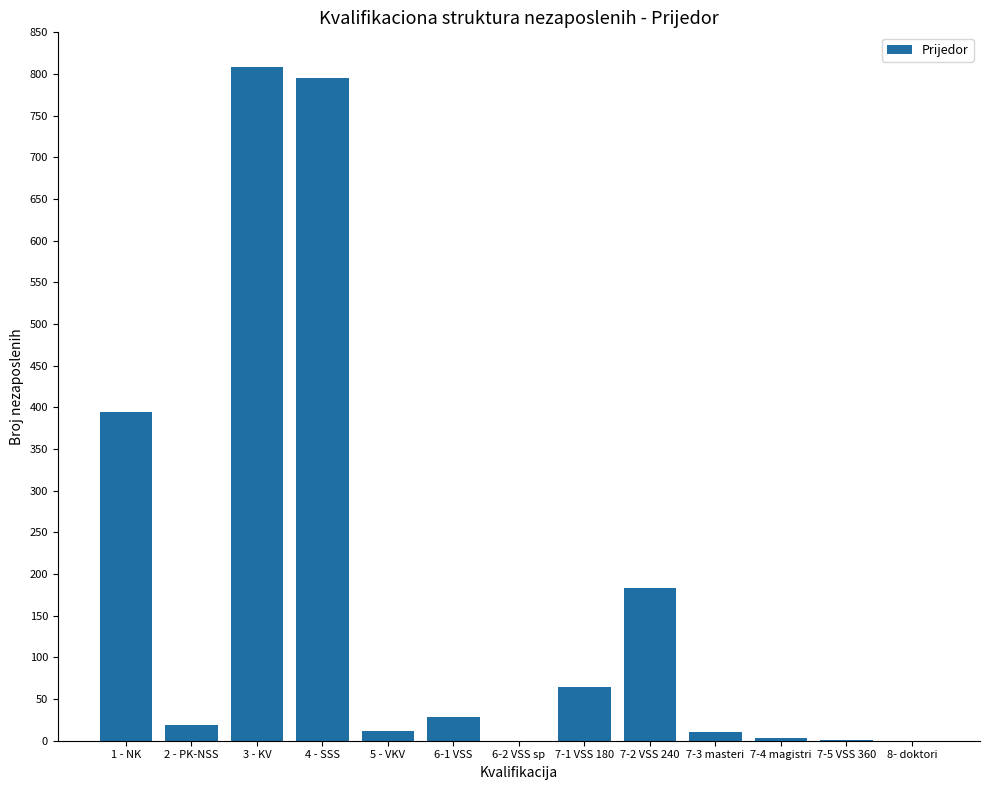

What is the difference between the values at 7-3 masteri and 6-1 VSS?

18